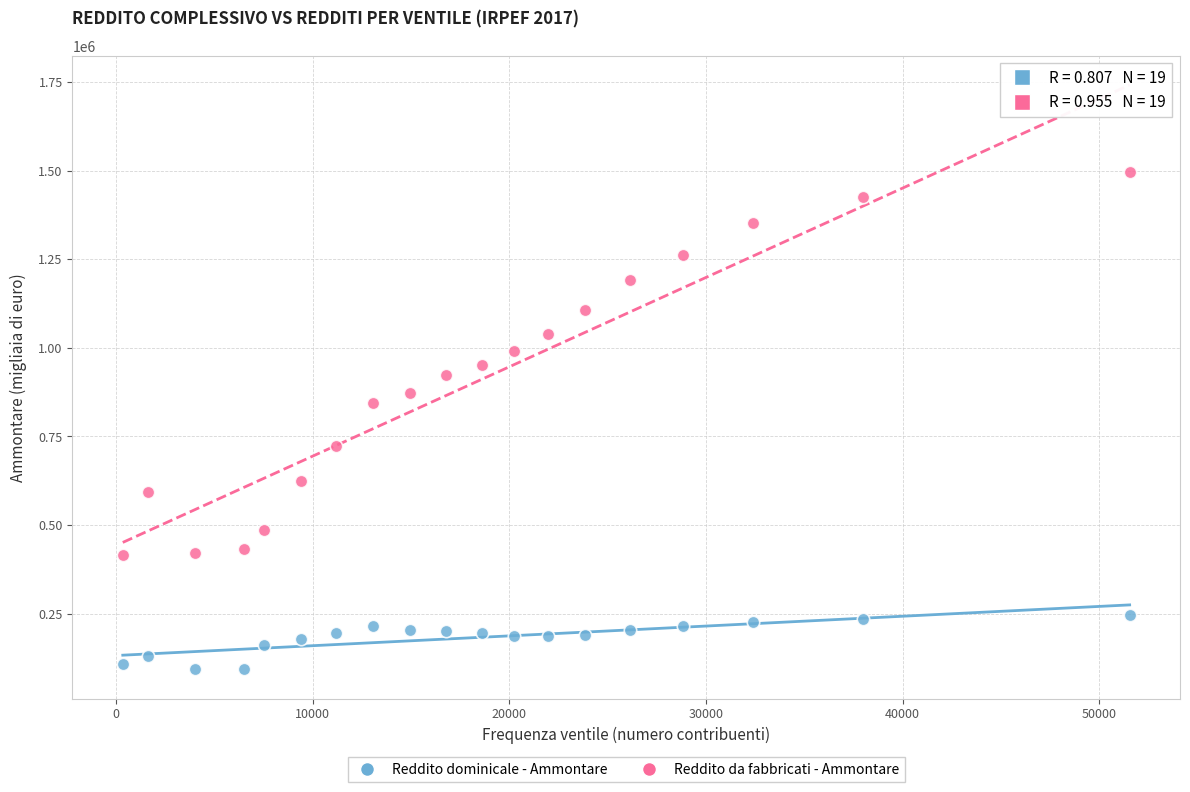

What are all the series names shown in the legend?

Reddito dominicale - Ammontare, Reddito da fabbricati - Ammontare